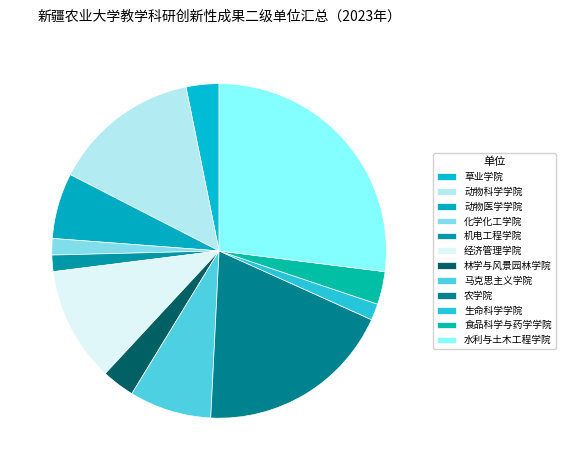

What is the change in value from 动物科学学院 to 化学化工学院?

-8